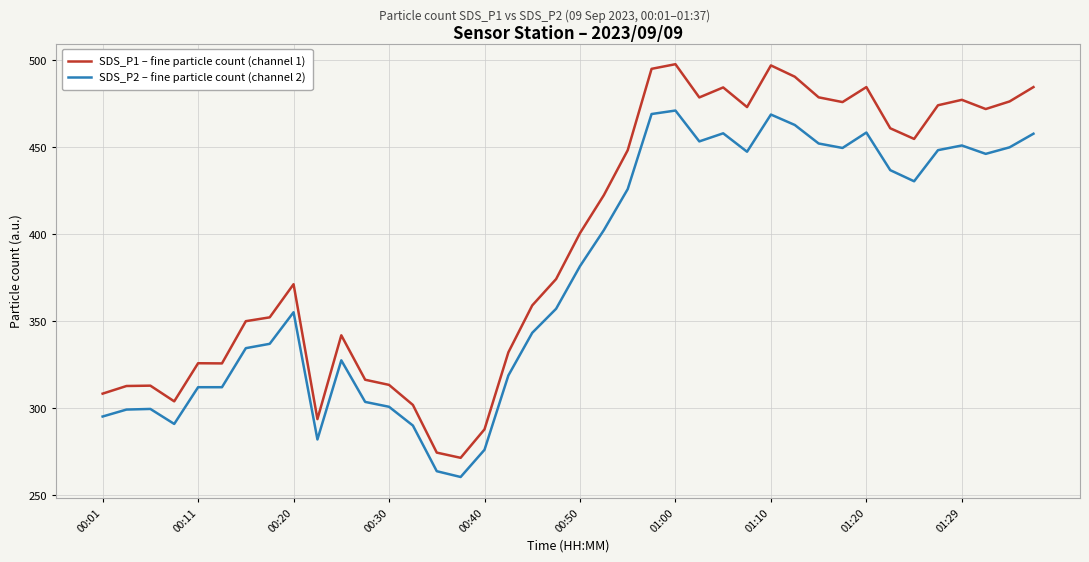

True or false: SDS_P2 – fine particle count (channel 2) and SDS_P1 – fine particle count (channel 1) intersect in this chart.

False